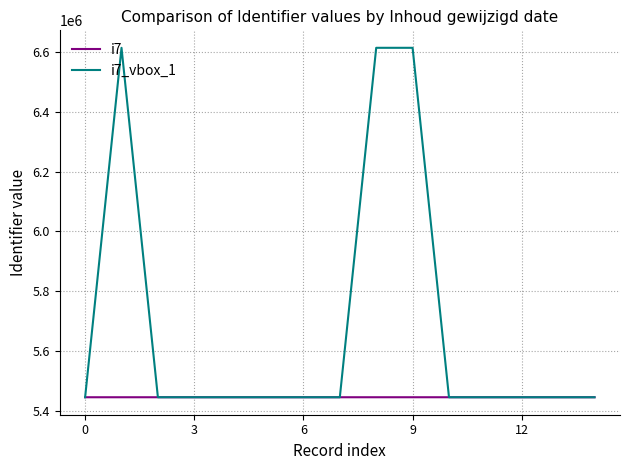

What is the greatest value displayed?

6613657